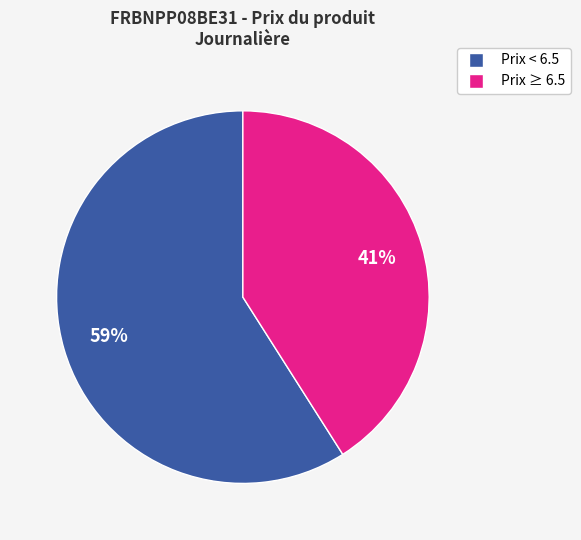

Is there any slice that represents more than half of the pie?

Yes